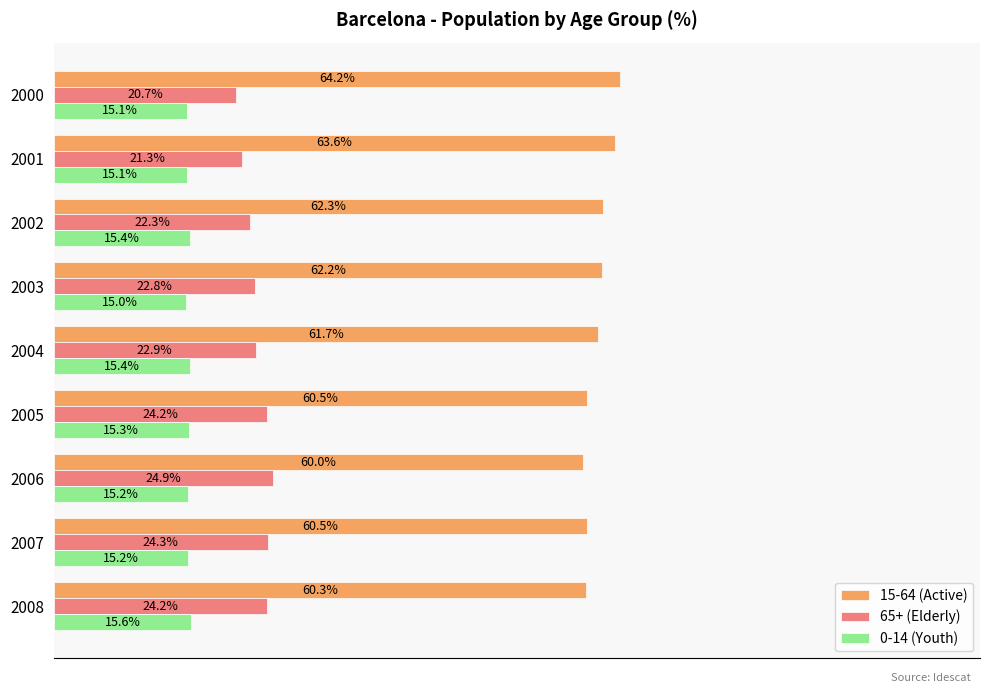

List the series in order of their peak value, lowest first.

0-14 (Youth), 65+ (Elderly), 15-64 (Active)